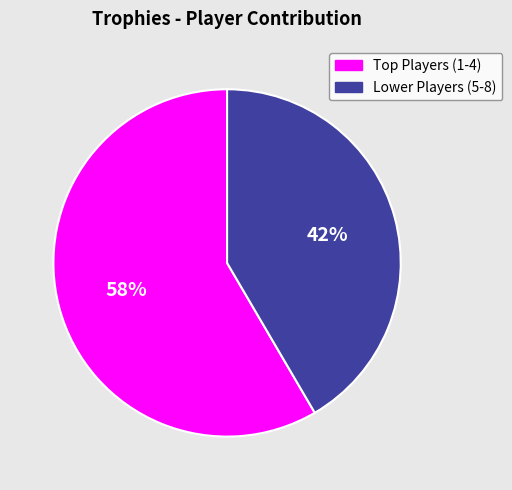

The Lower Players (5-8) slice represents 42% of the pie. True or false?

True